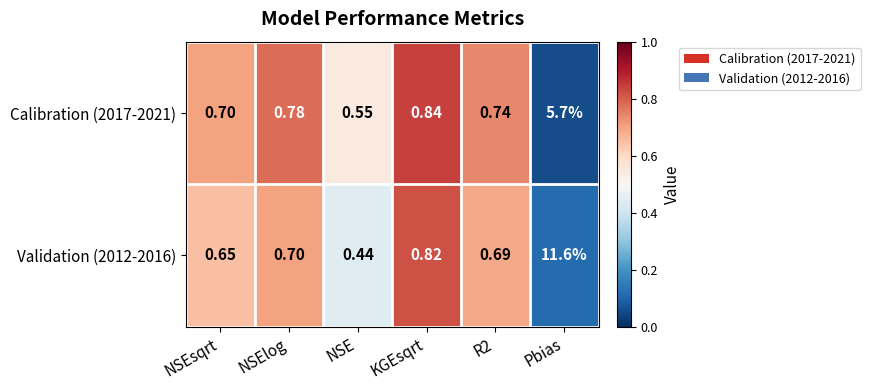

At which label does Validation (2012-2016) reach its minimum?

NSE